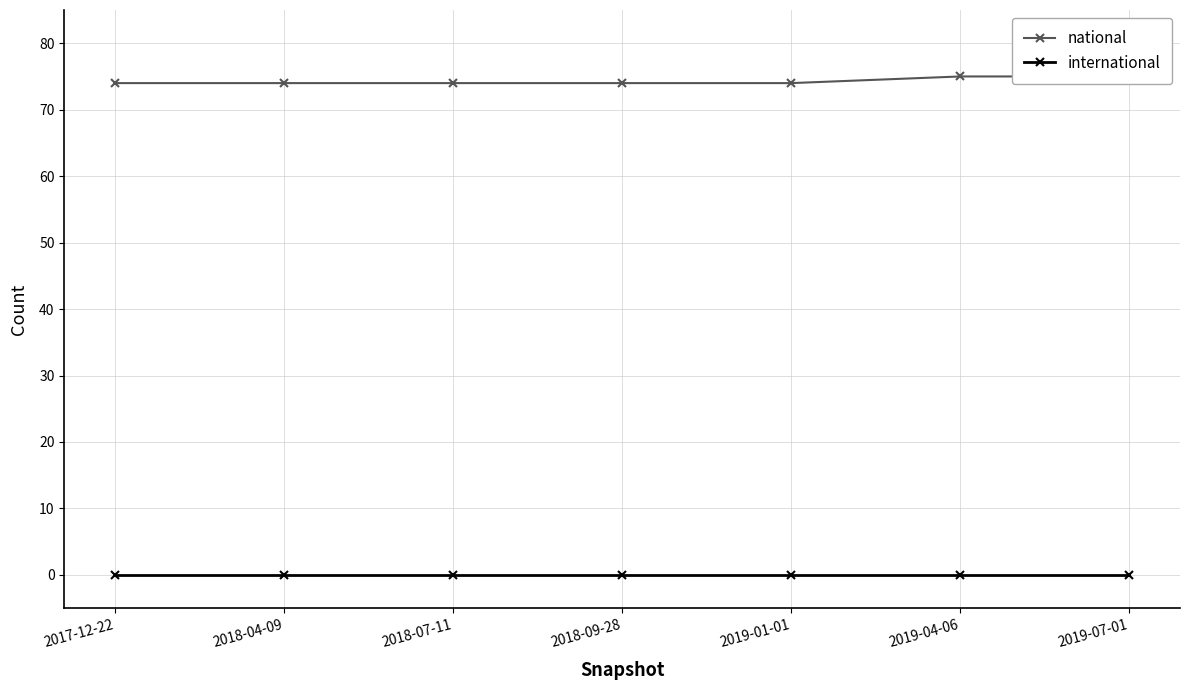

Between 2018-04-09 and 2018-09-28, which series saw the biggest shift?

national